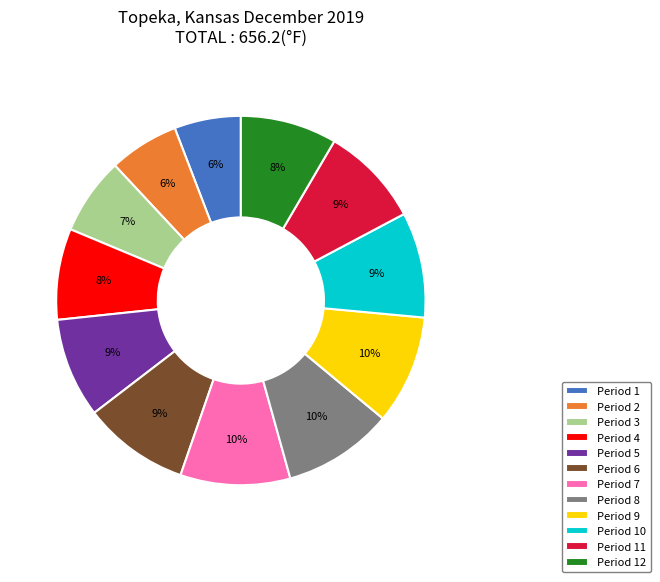

True or false: Period 3 accounts for 1% of the total.

False